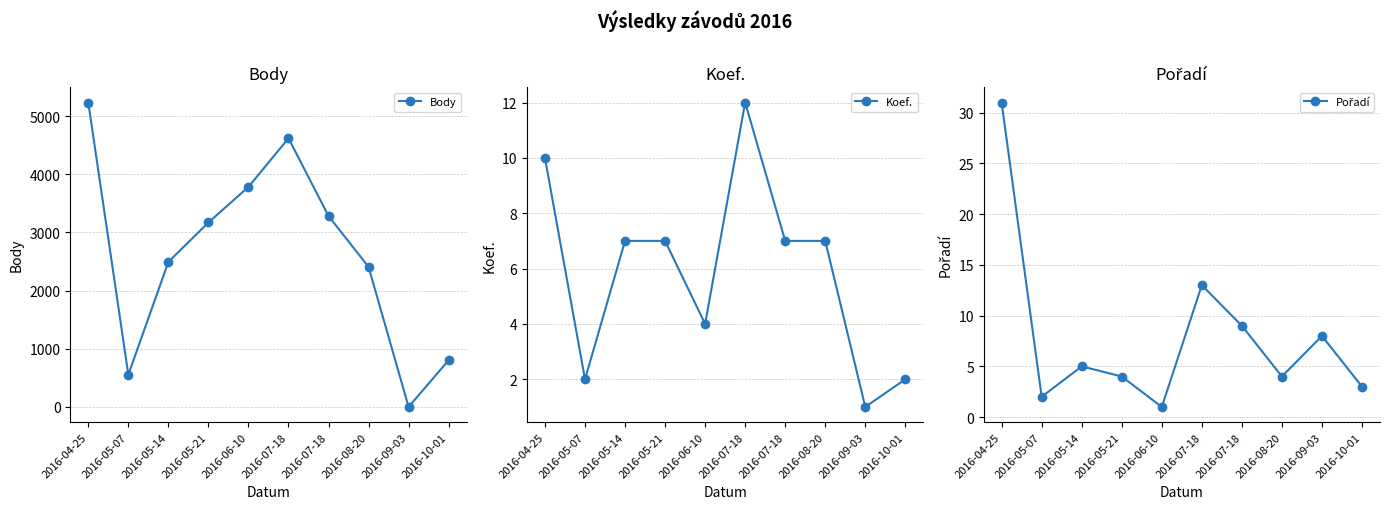

How many values in the Body series are below 3172?

5